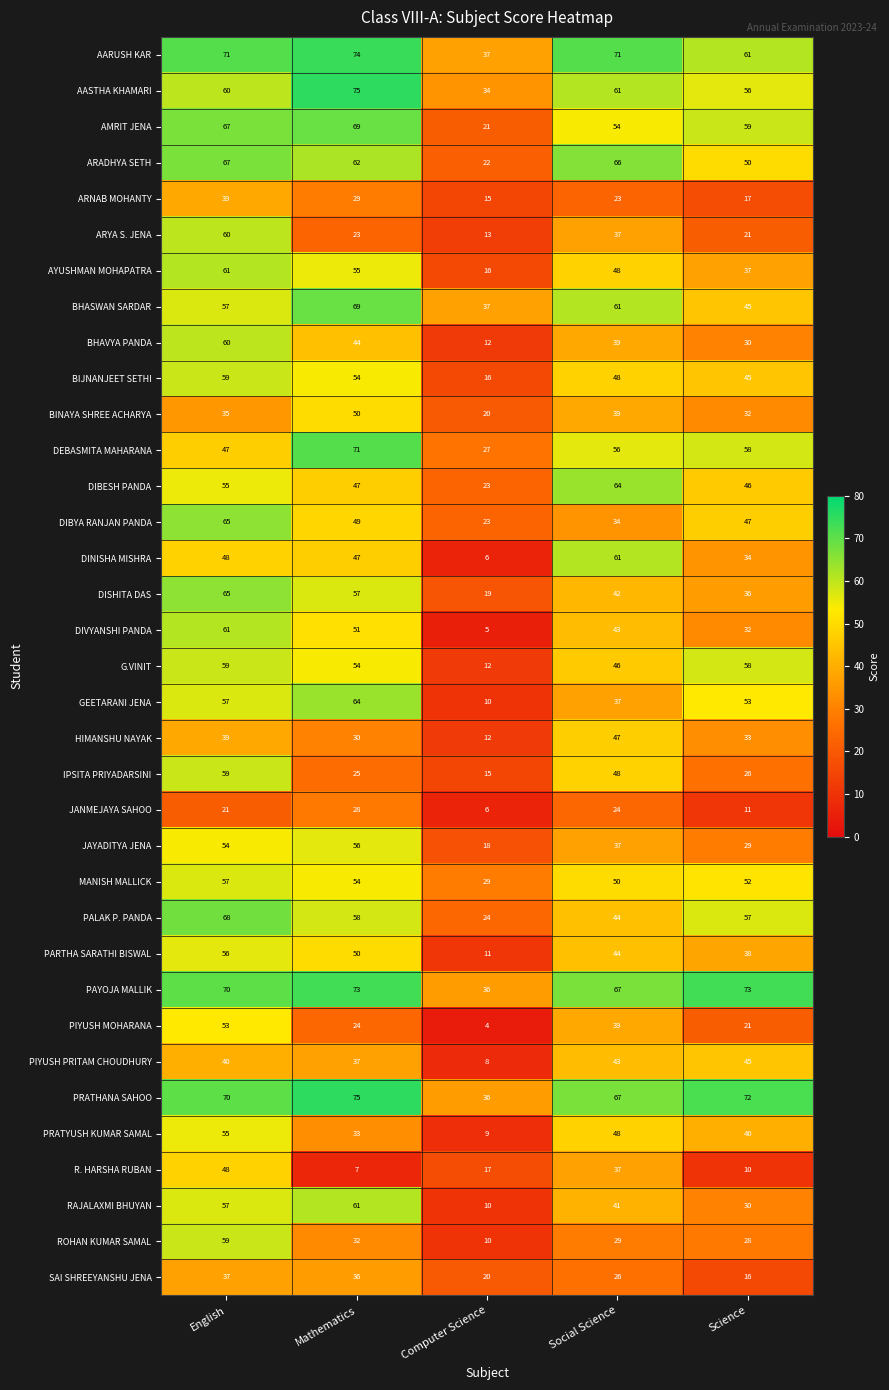

At which category is the sum across all series the highest?

English